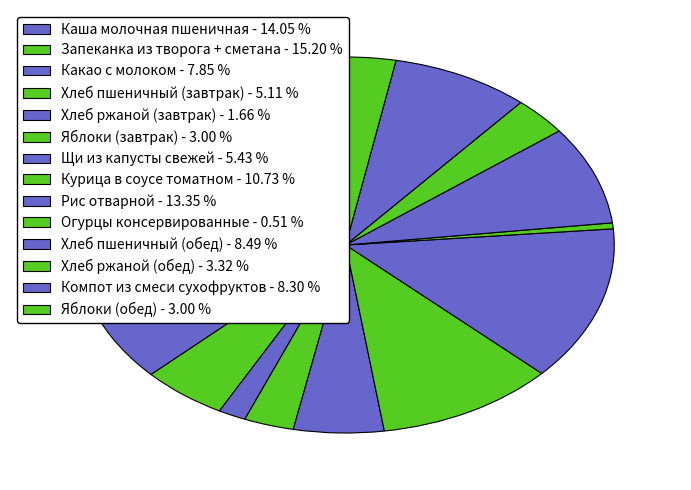

To the nearest percent, what portion does Хлеб пшеничный (завтрак) represent?

5%